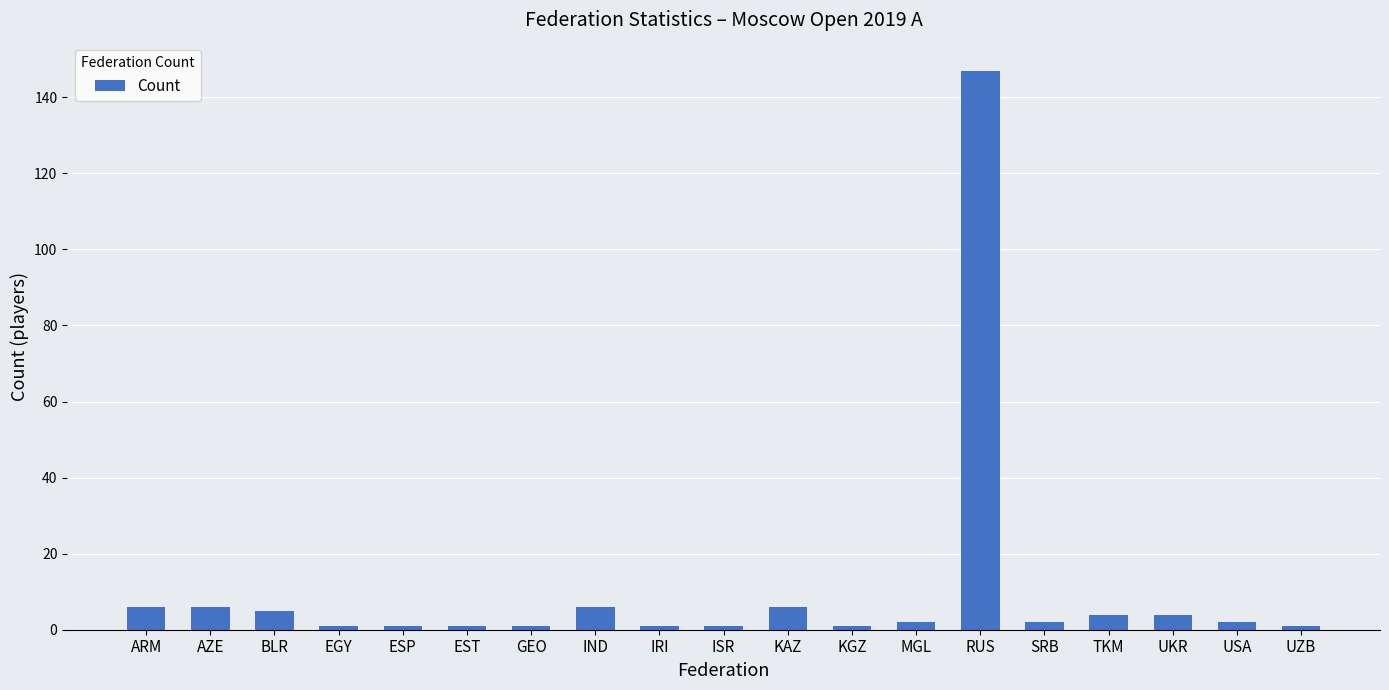

How many data points does each series have?

19